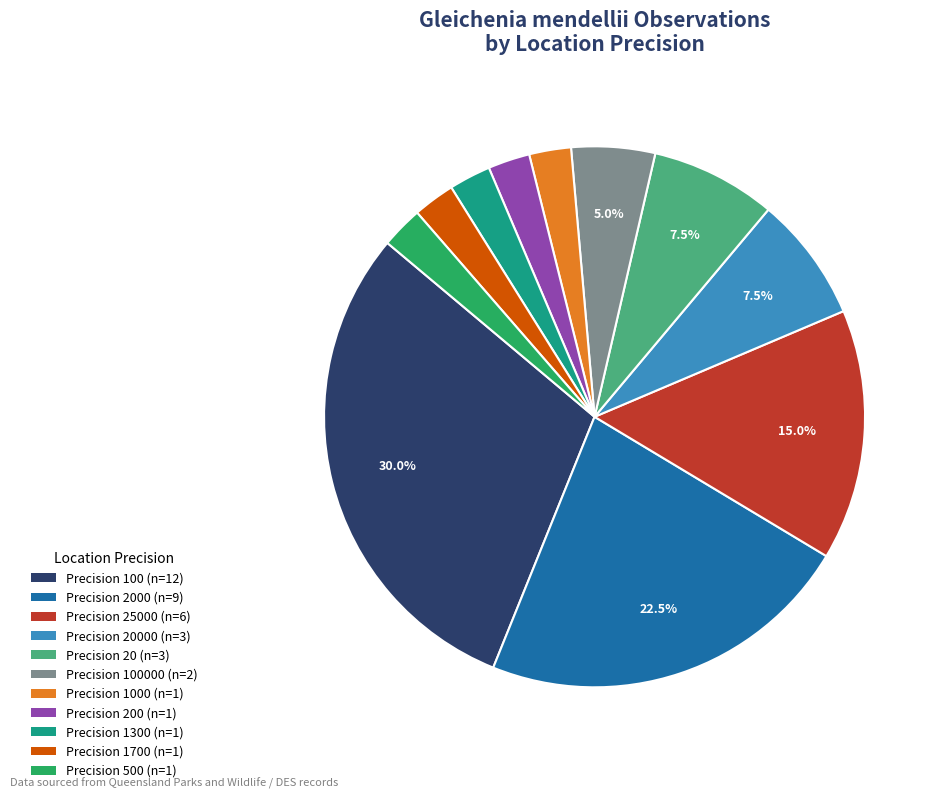

Count the number of slices in the pie.

11